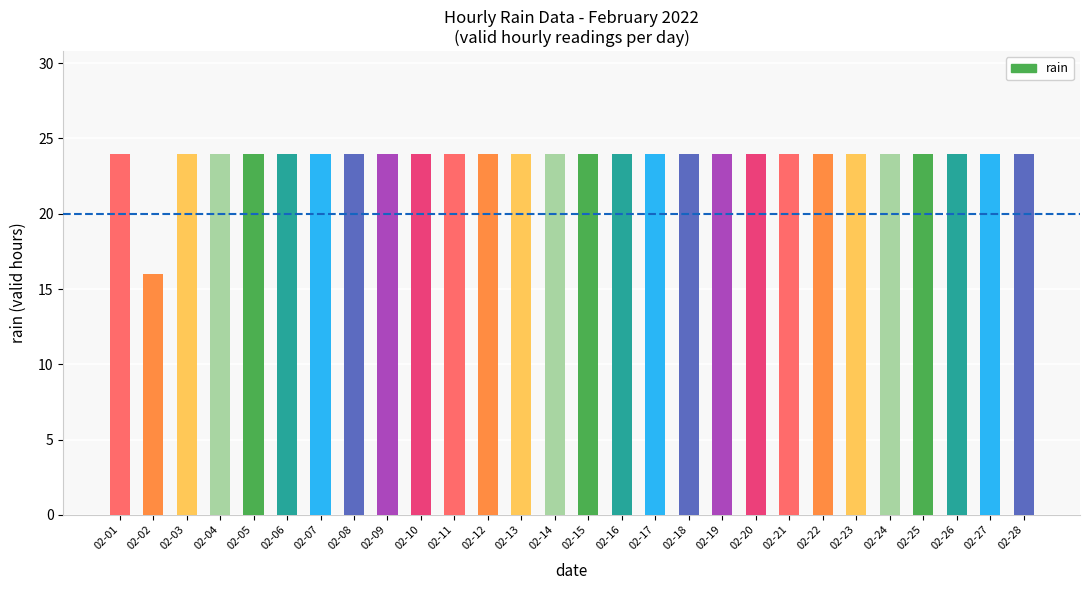

What is the greatest value displayed?

24